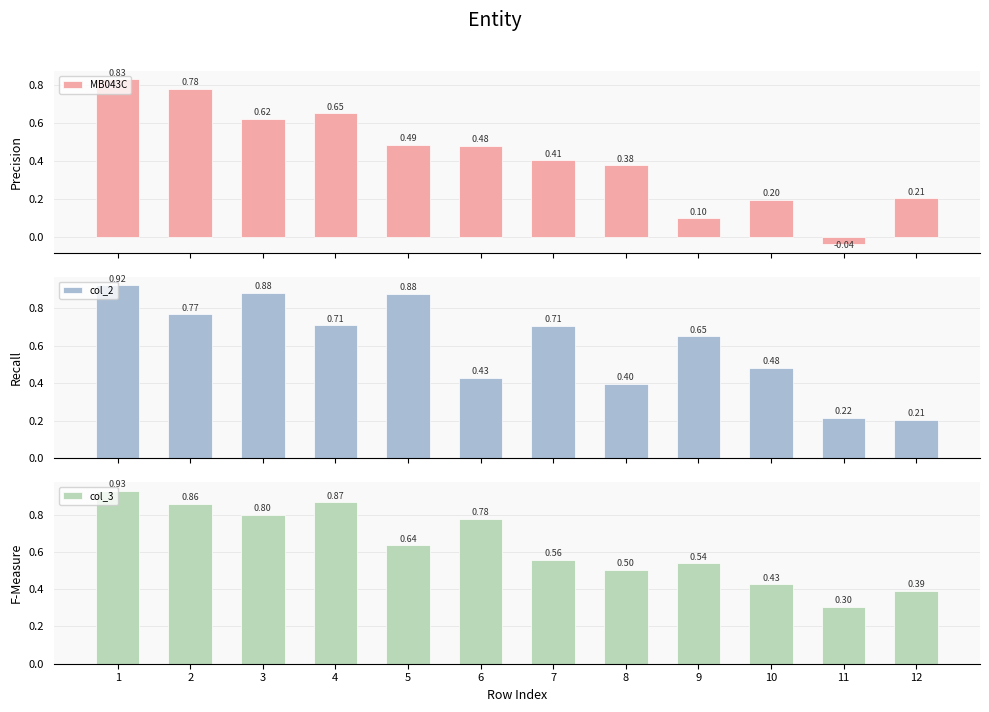

What is the lowest value of the col_2 series?

0.2